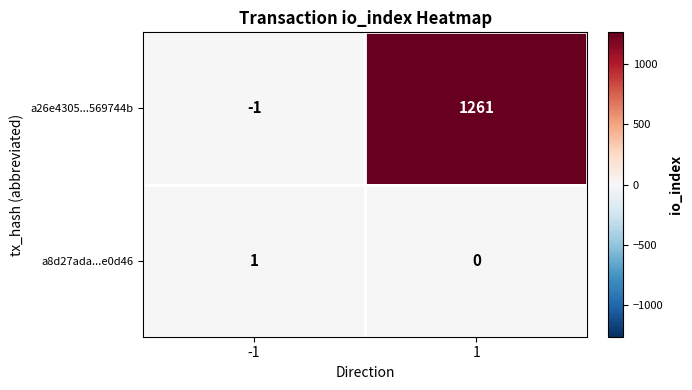

Which series has the widest spread of values?

a26e4305...569744b